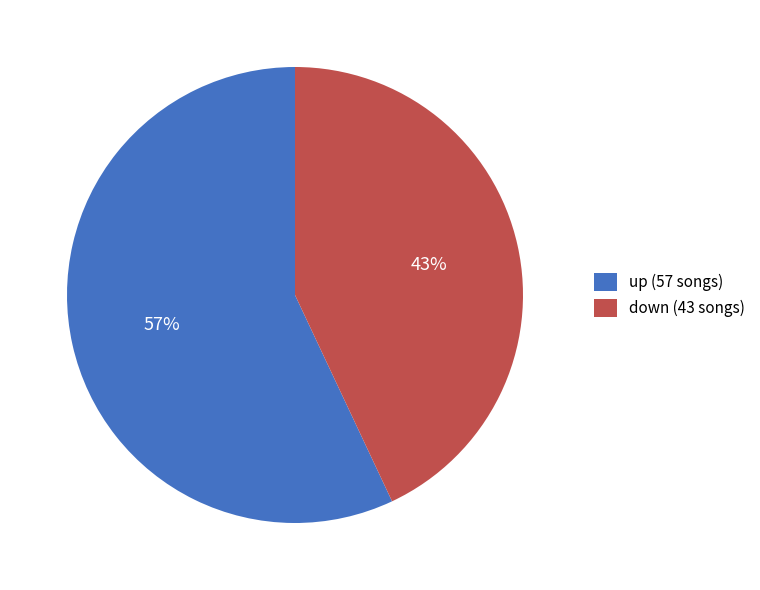

Does down represent more than half of the total?

No